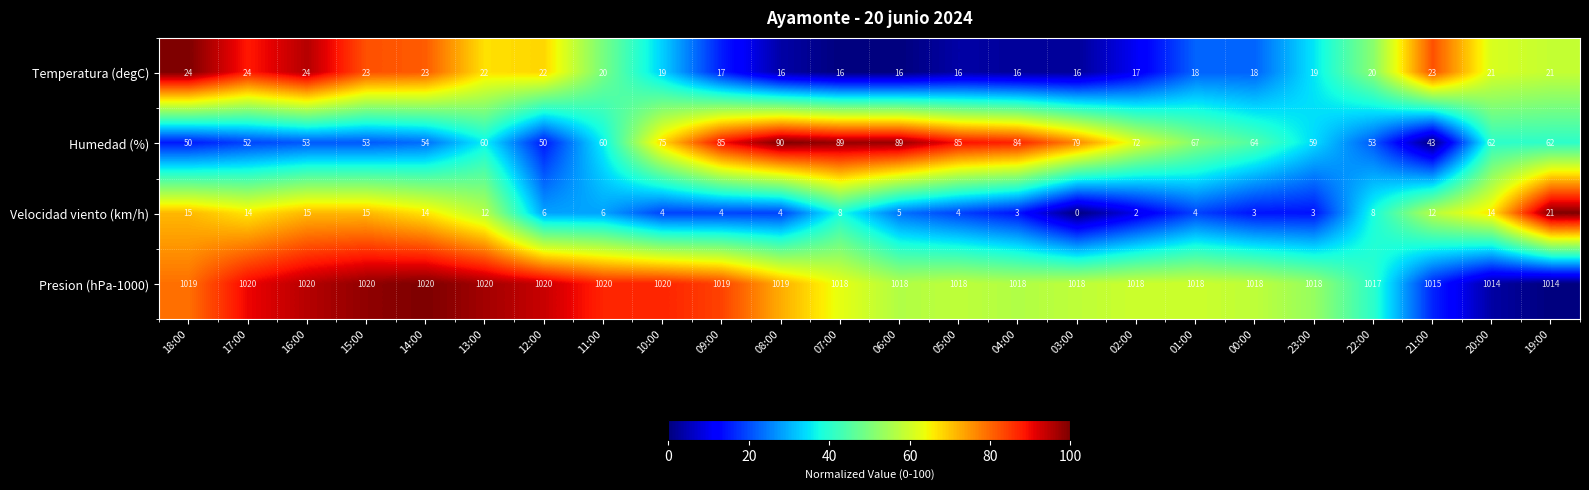

At 17:00, list the series in order from largest to smallest.

Presion (hPa-1000), Humedad (%), Temperatura (degC), Velocidad viento (km/h)